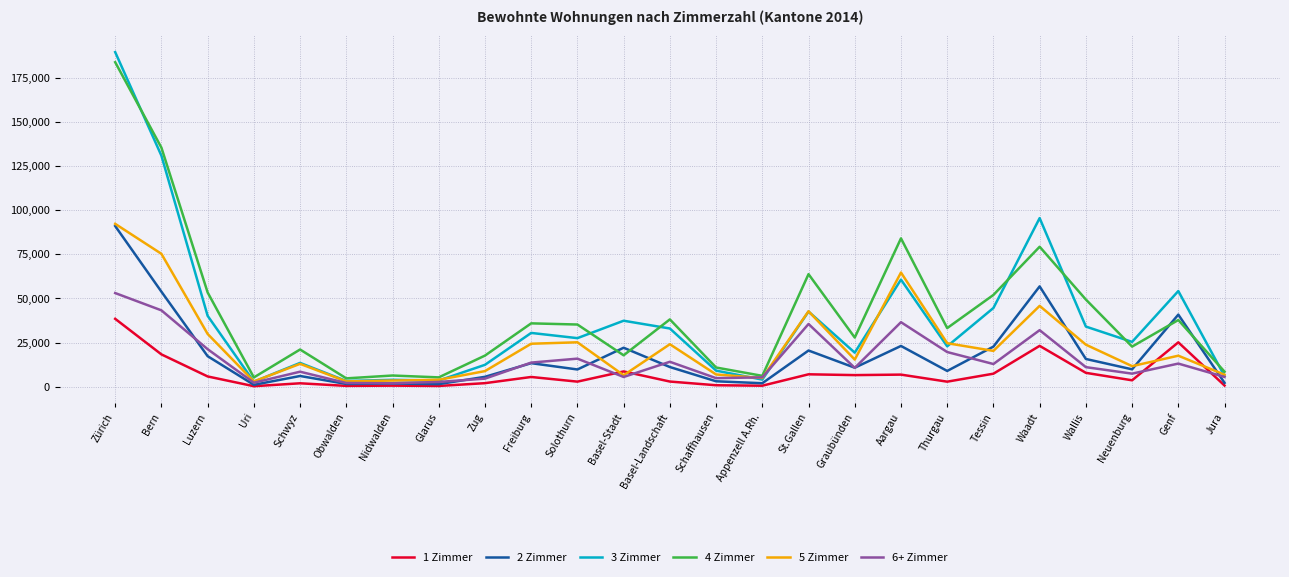

True or false: 5 Zimmer and 1 Zimmer intersect in this chart.

True